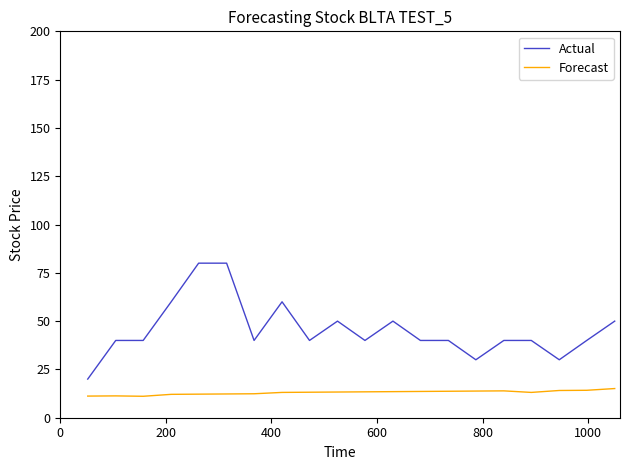

Rank the series by their maximum value, from highest to lowest.

Actual, Forecast